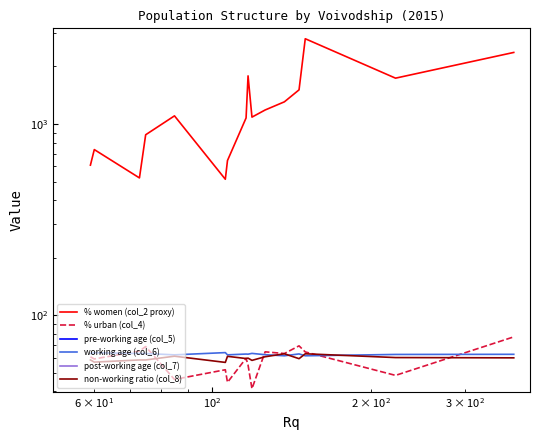

Is this an area chart (filled region under the line)?

No